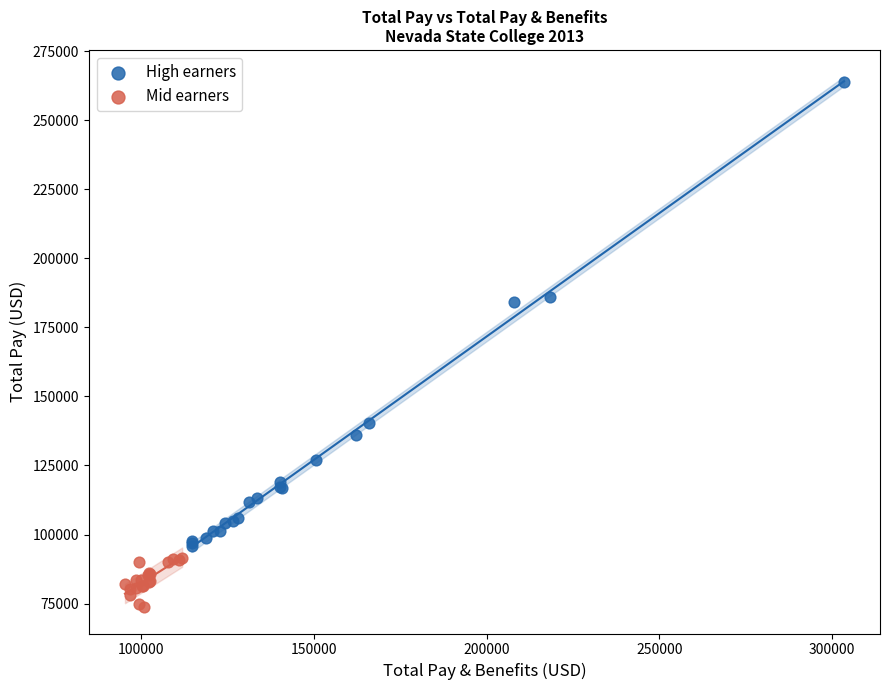

What are all the series names shown in the legend?

High earners, Mid earners